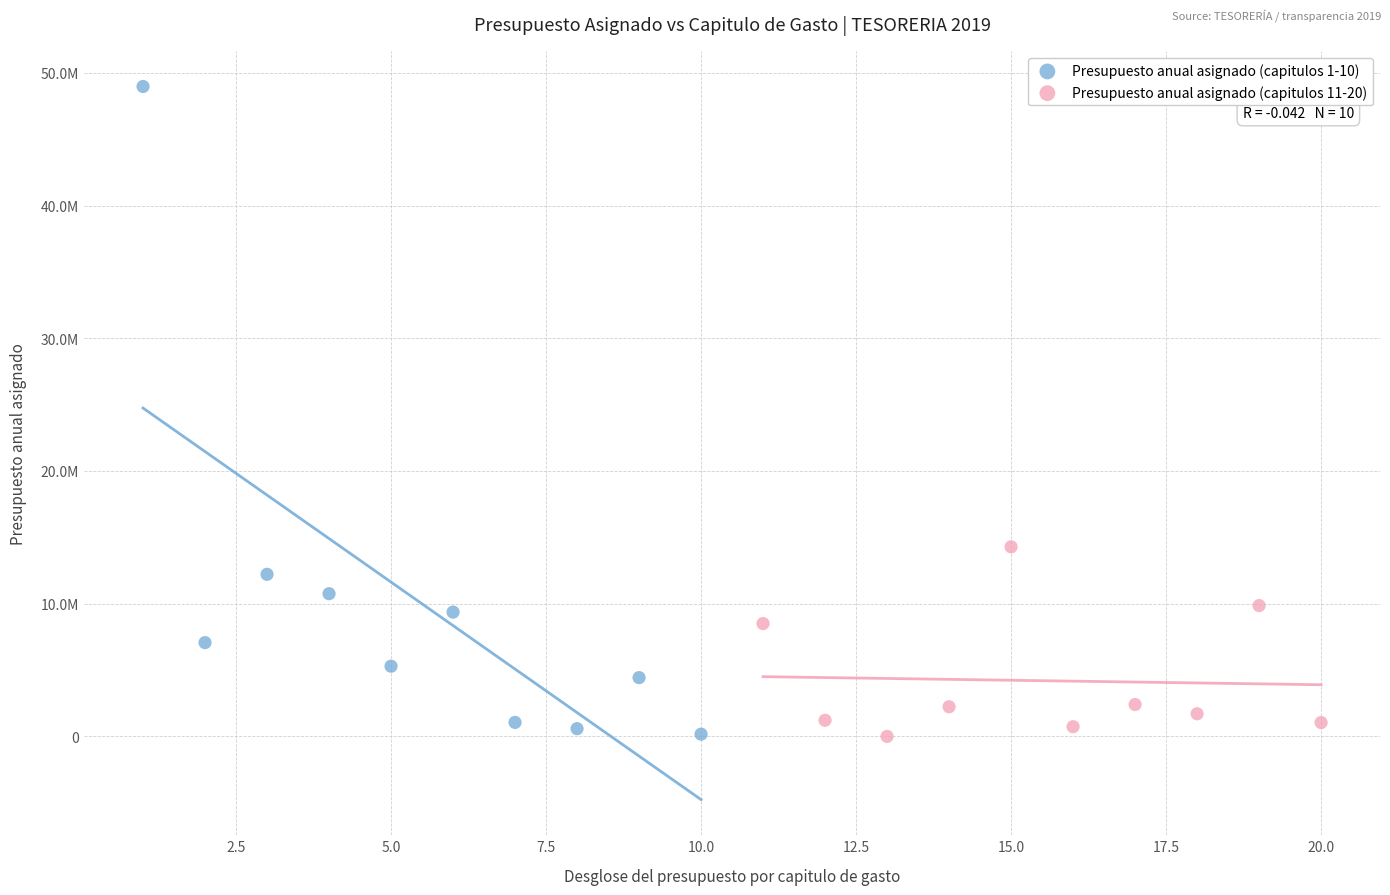

Which series contains the highest Y value?

Presupuesto anual asignado (capitulos 1-10)